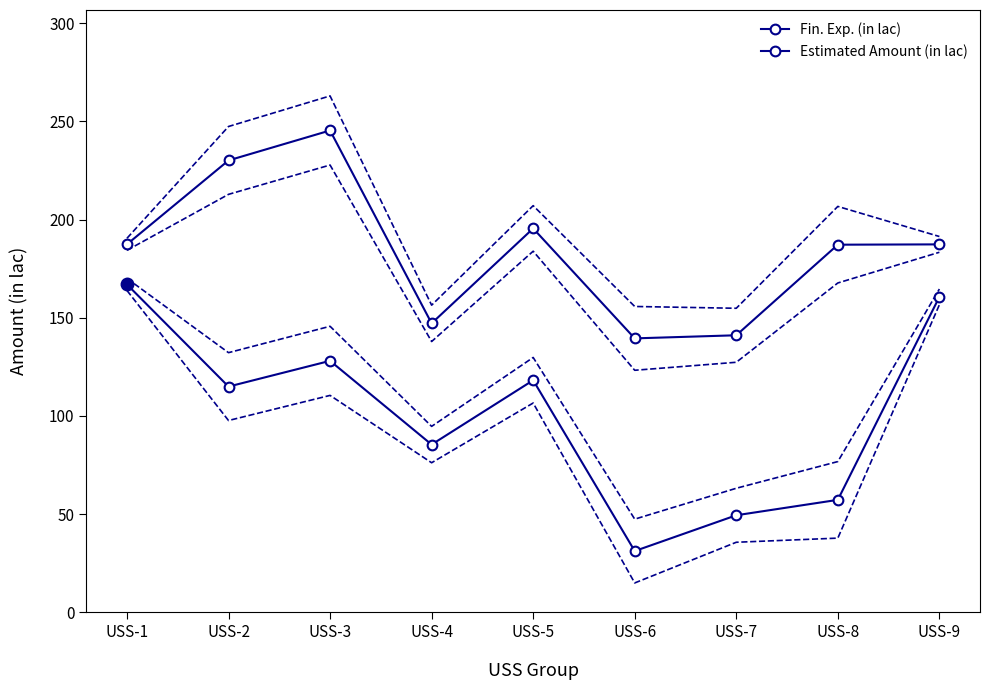

What is the average value of the Estimated Amount (in lac) series?

184.5